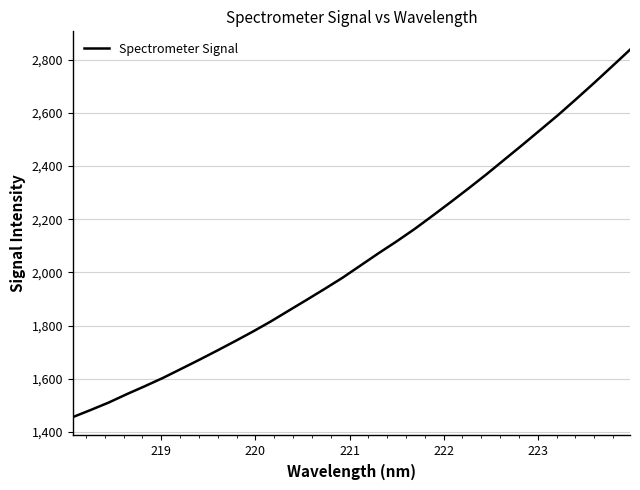

What is the maximum value shown in the chart?

2837.7